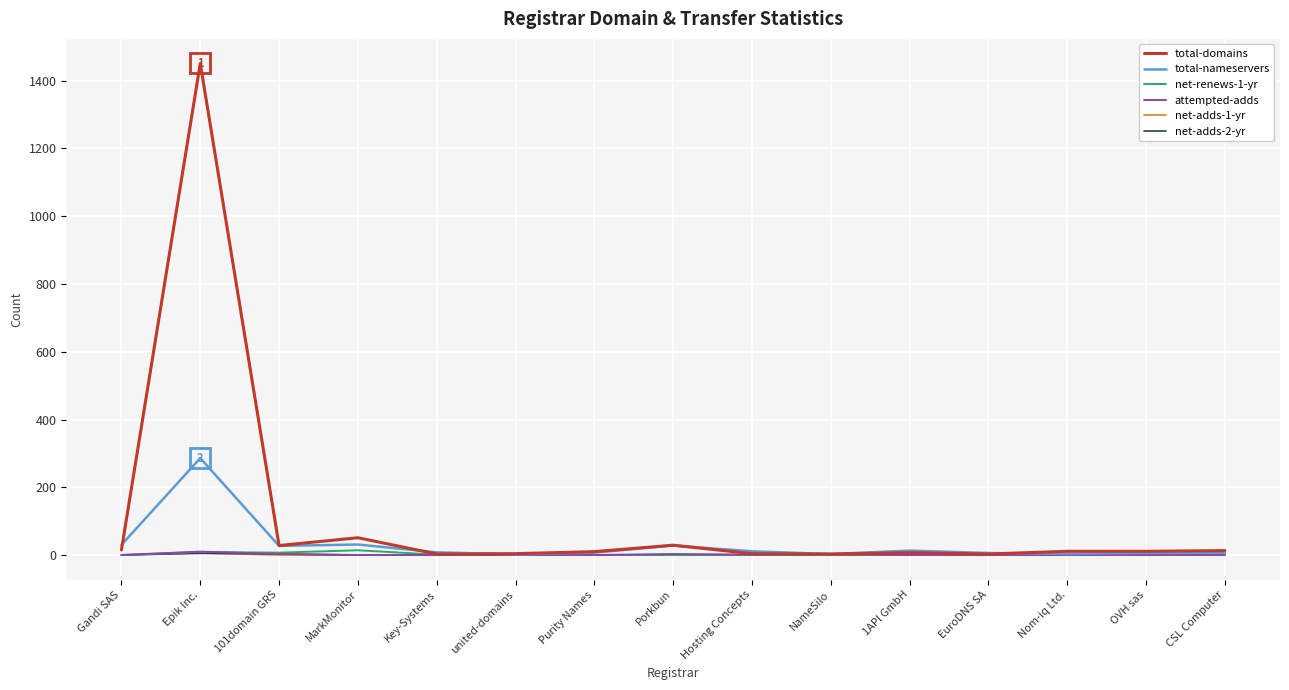

At which category is the sum across all series the highest?

Epik Inc.